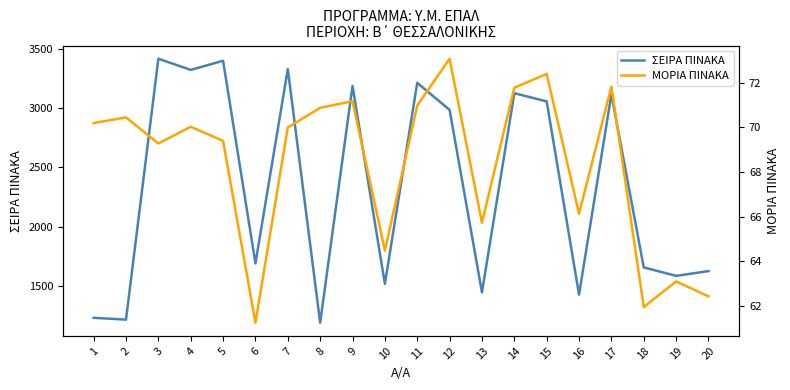

What are all the series names shown in the legend?

ΣΕΙΡΑ ΠΙΝΑΚΑ, ΜΟΡΙΑ ΠΙΝΑΚΑ